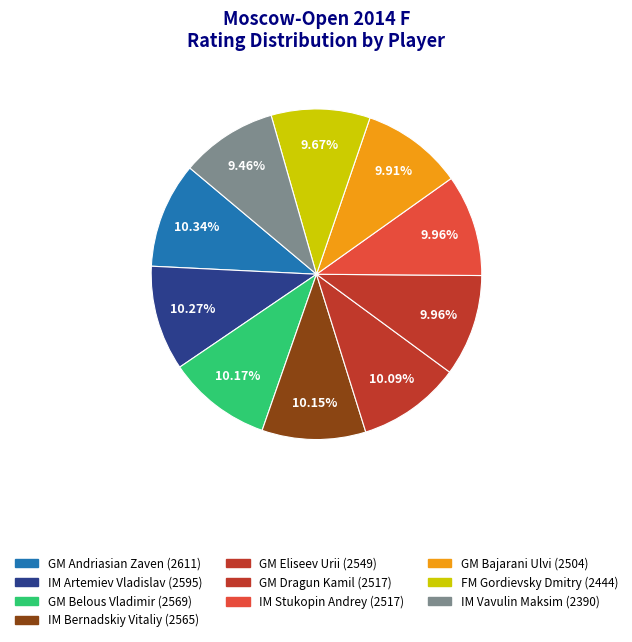

How many segments does this pie chart have?

10